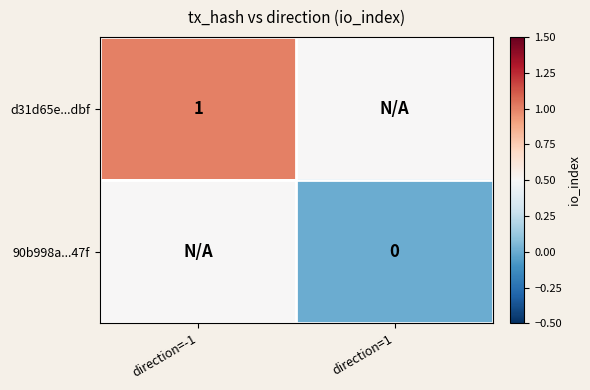

List the series in order of their overall mean, lowest first.

90b998a...47f, d31d65e...dbf